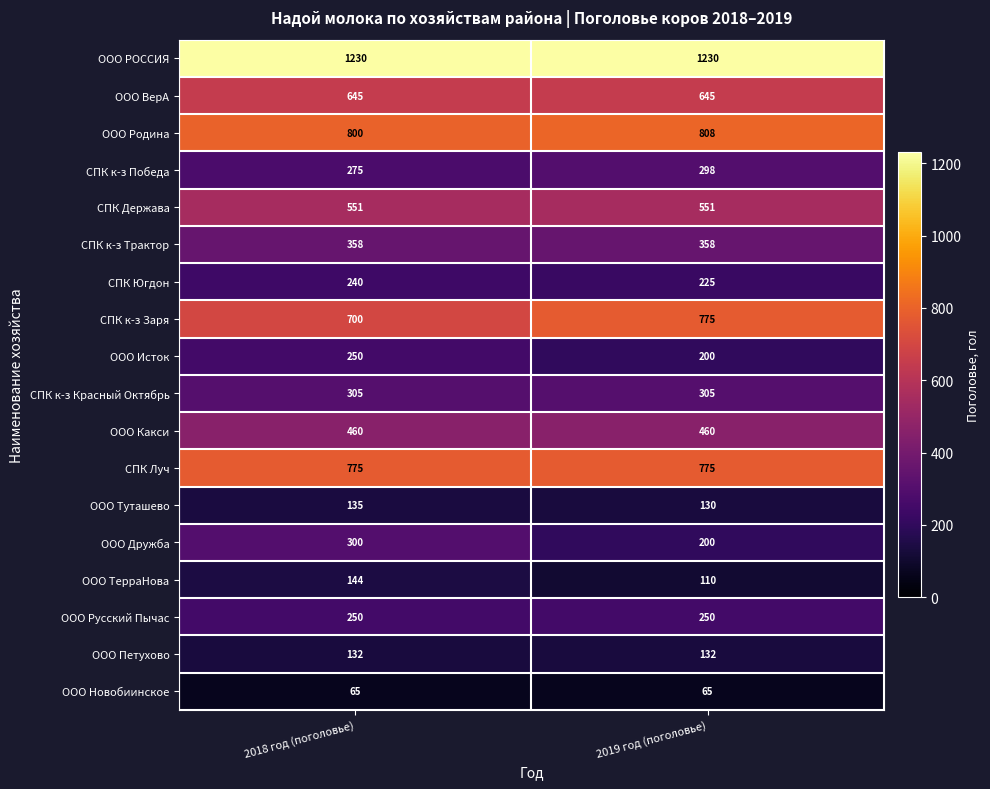

How many distinct data groups are displayed?

18